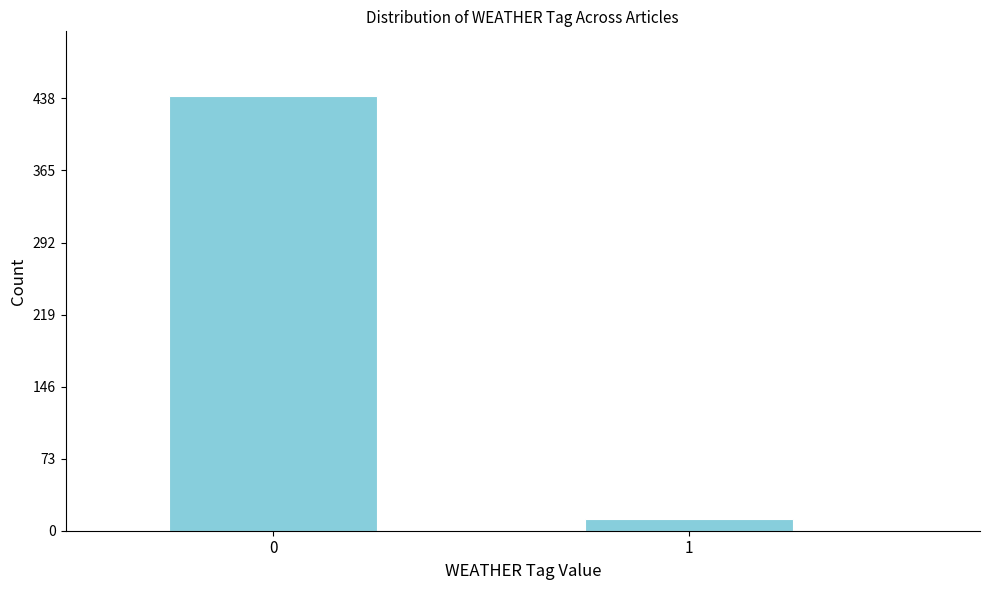

Reading left to right, transcribe all the data shown in this chart.

0=440	1=12